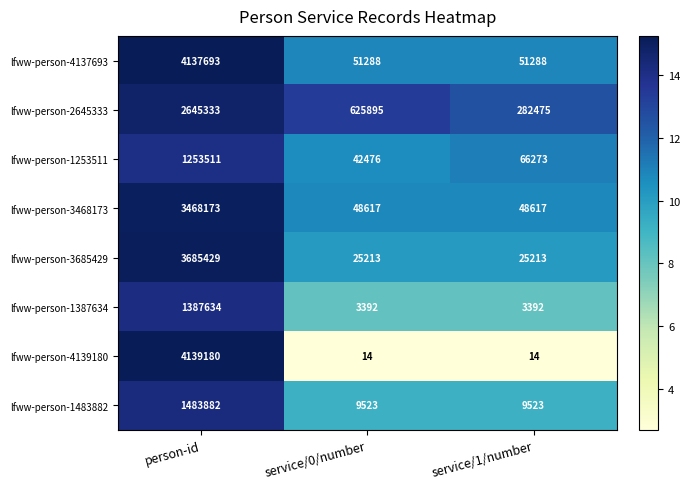

How many lfww-person-2645333 values are between 282475 and 2645333?

3